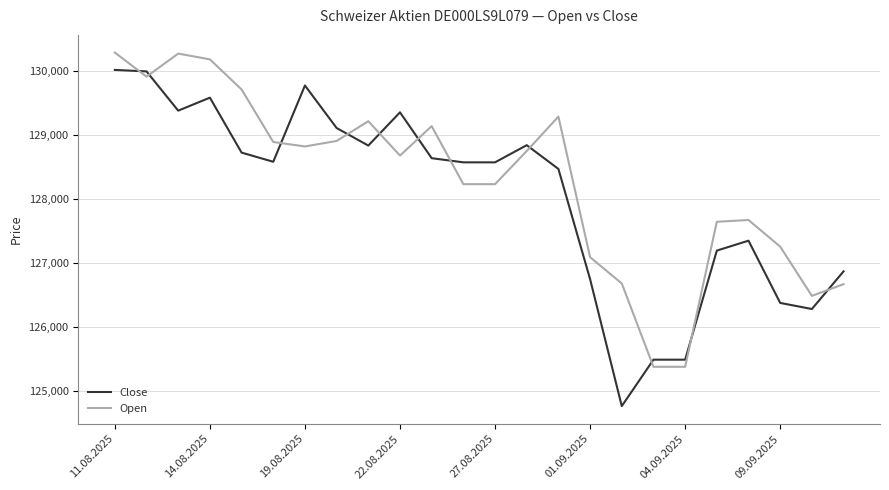

What is the difference between the maximum and minimum values in the Open series?

4906